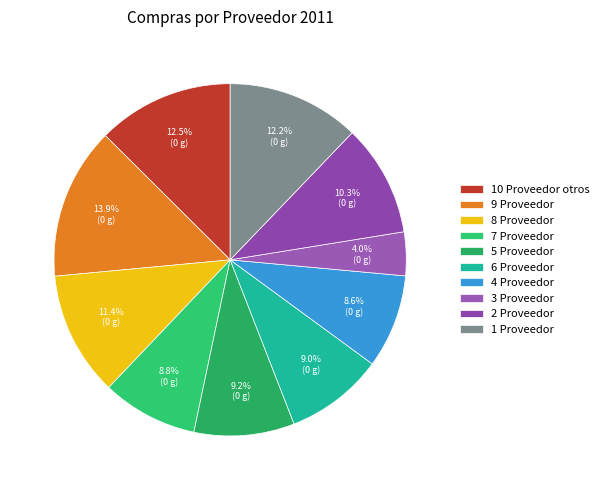

Which category has the smallest portion of the pie?

3 Proveedor